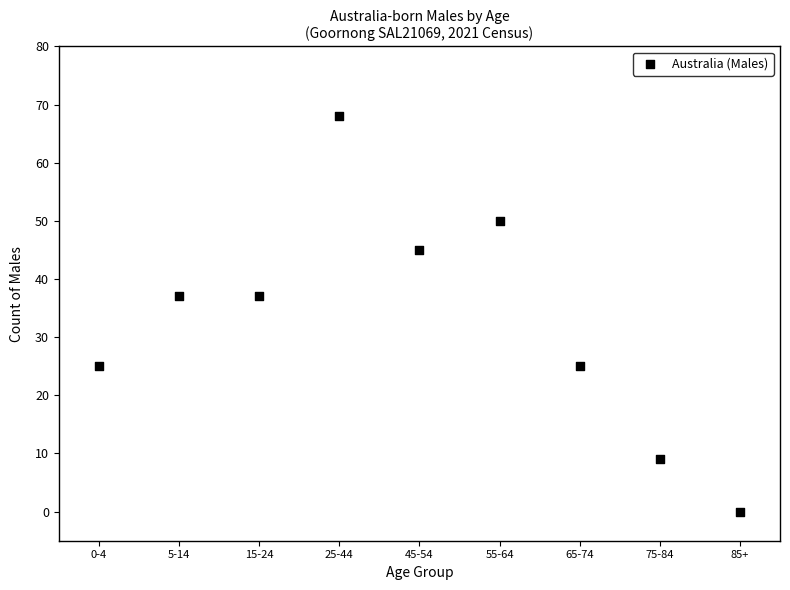

What is the average Y value?

33